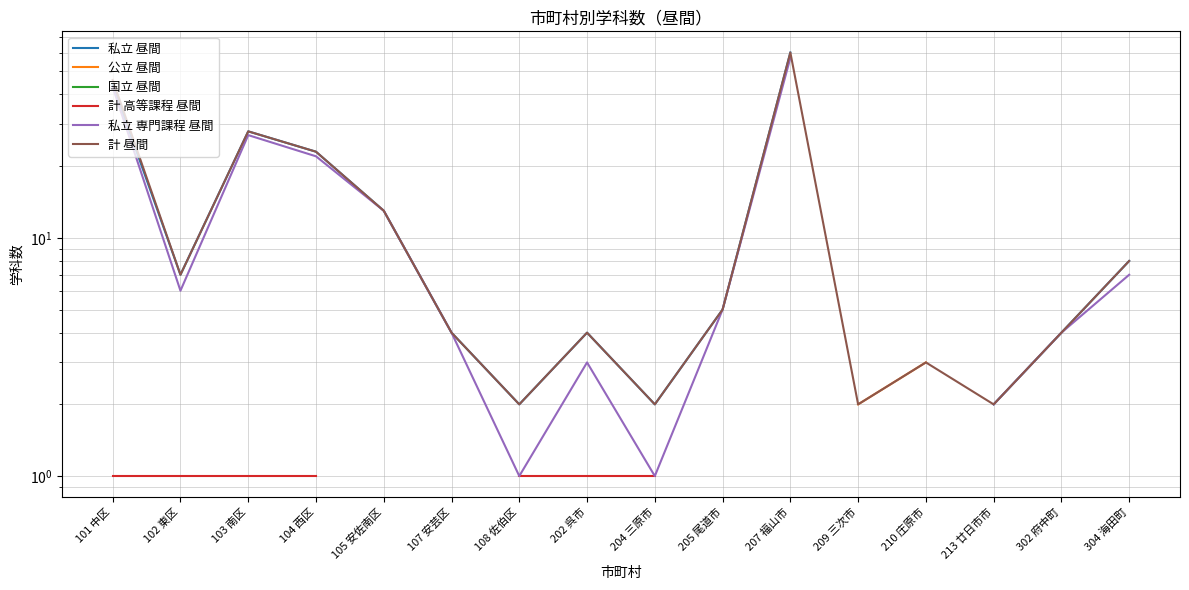

Which category has the lowest value across all series?

101 中区